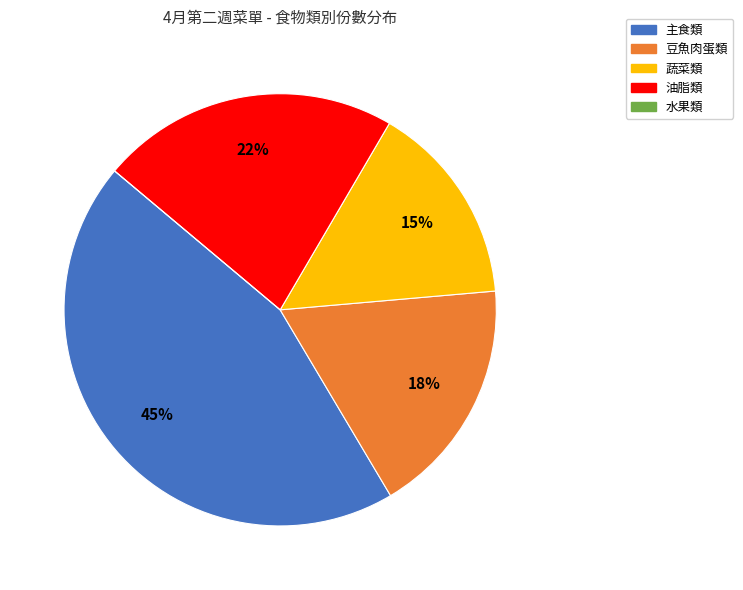

To the nearest percent, what is the average slice percentage?

20%